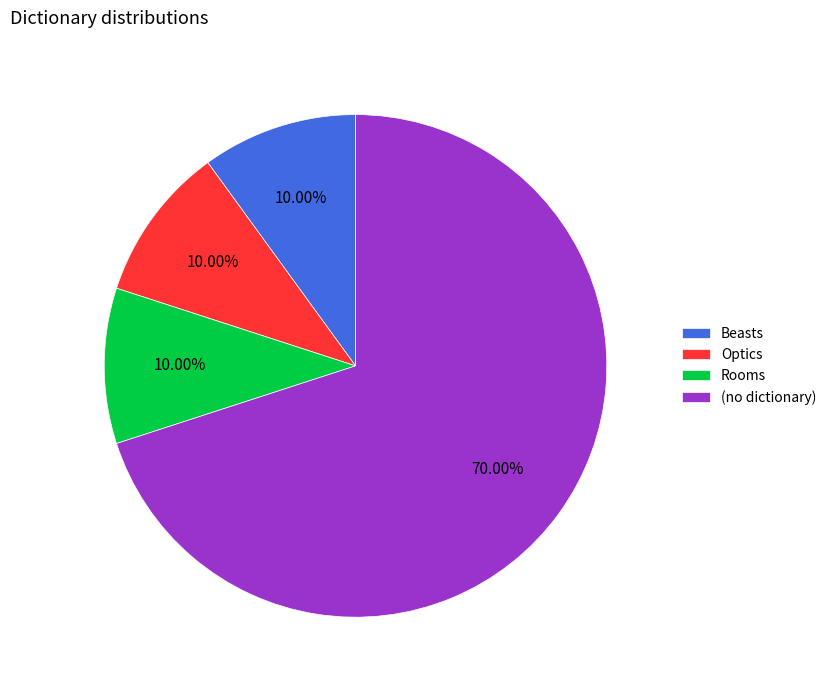

Approximately how many times larger is the value at (no dictionary) compared to Rooms?

7.0